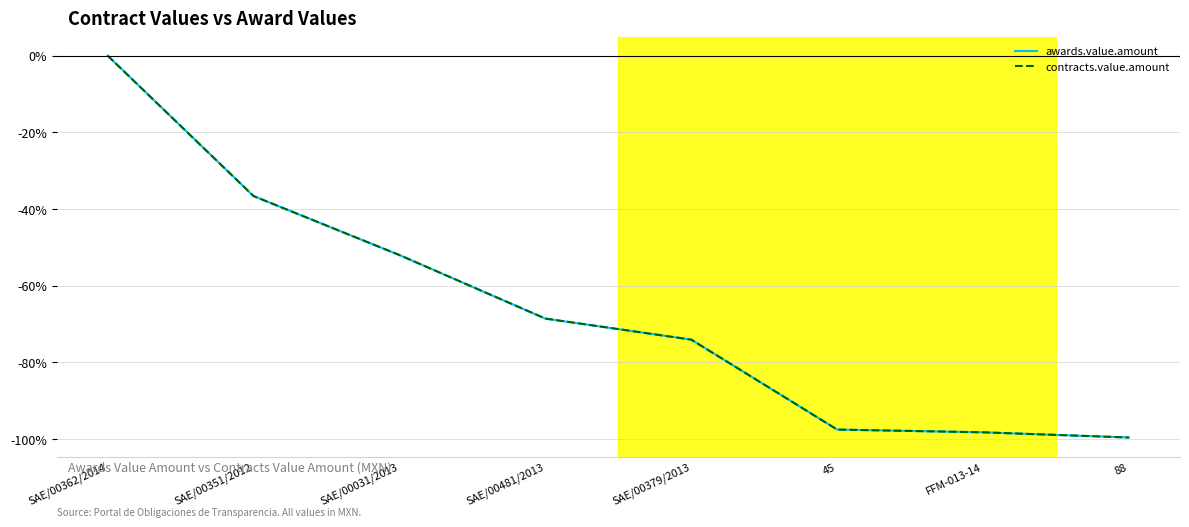

Reading left to right, transcribe all the data shown in this chart.

awards.value.amount: SAE/00362/2014=0.0	SAE/00351/2012=-36.7	SAE/00031/2013=-52.0	SAE/00481/2013=-68.6	SAE/00379/2013=-74.1	45=-97.6	FFM-013-14=-98.3	88=-99.7
contracts.value.amount: SAE/00362/2014=0.0	SAE/00351/2012=-36.7	SAE/00031/2013=-52.0	SAE/00481/2013=-68.6	SAE/00379/2013=-74.1	45=-97.6	FFM-013-14=-98.3	88=-99.7